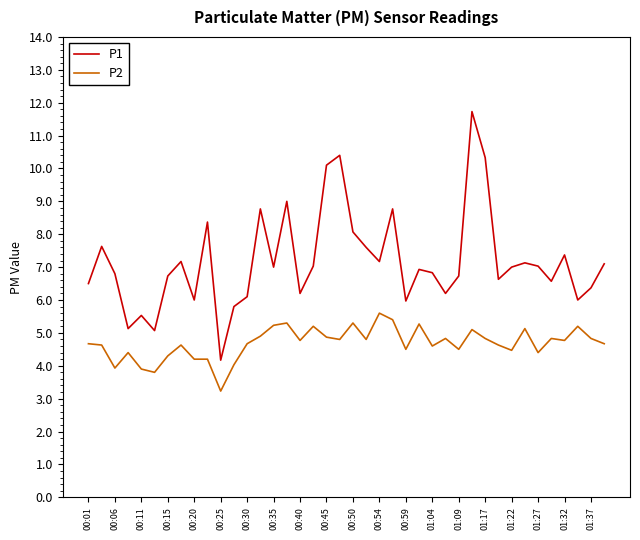

True or false: P2 and P1 intersect in this chart.

False